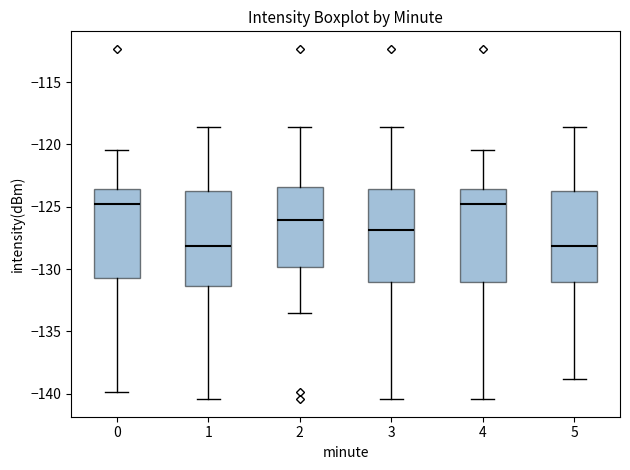

Where does the upper whisker of the box at x = 3 end on the y-axis? The values are not printed on the chart, so give them approximately, as read against the axis.

-118.5